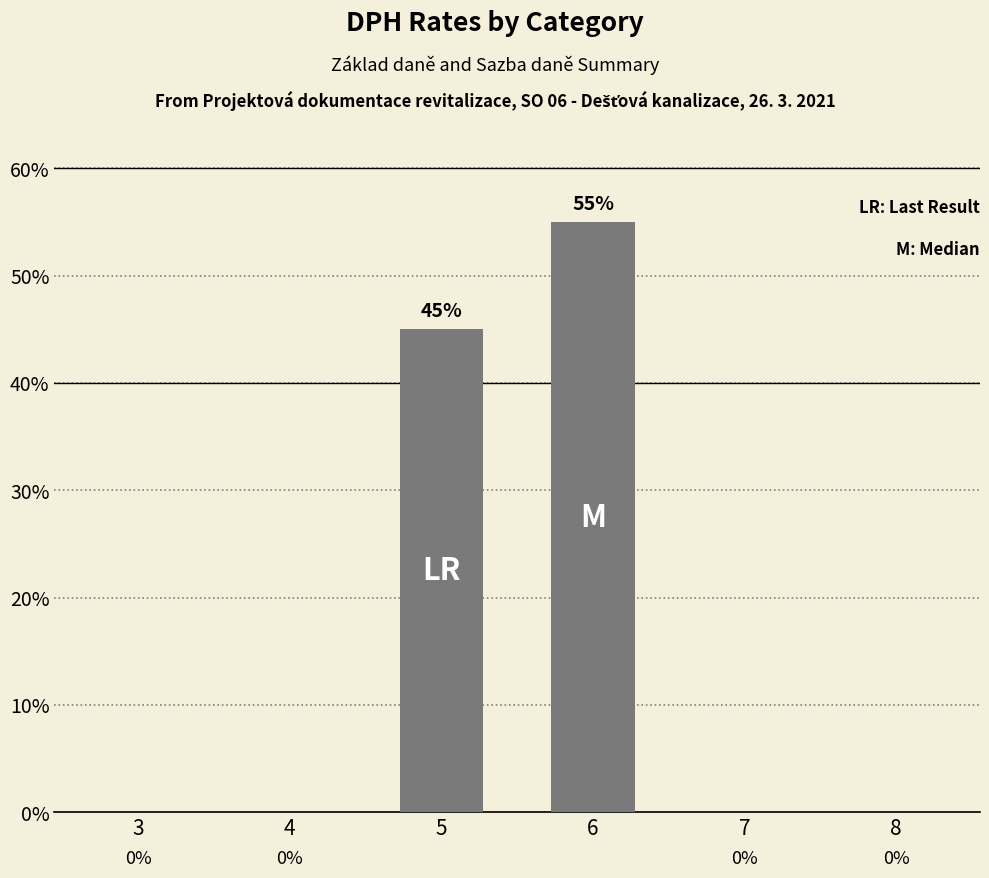

The chart shows a value of 25 at 5. True or false?

False